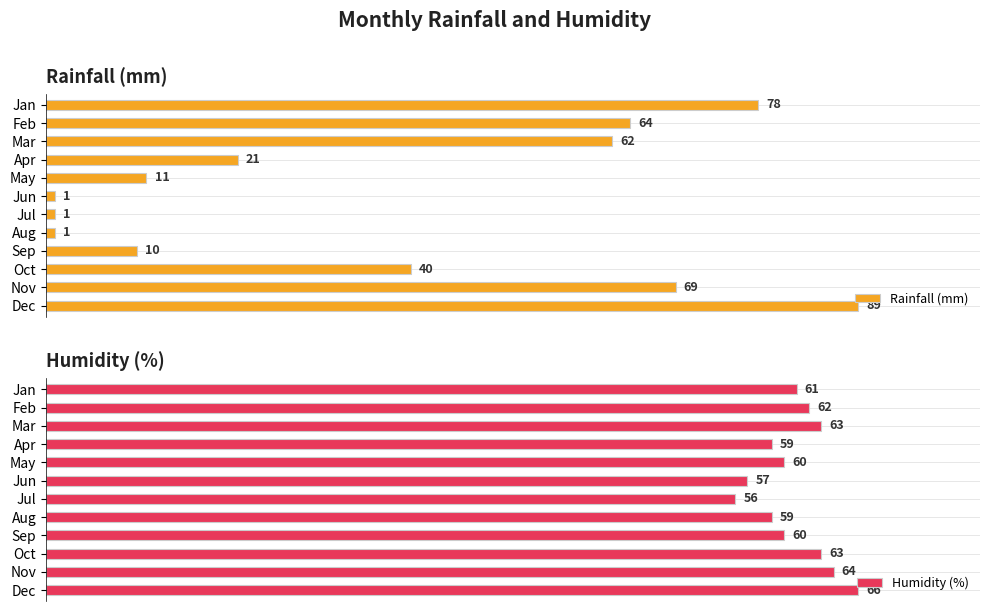

Reading left to right, list all the values displayed in this chart.

Rainfall (mm): 78	64	62	21	11	1	1	1	10	40	69	89
Humidity (%): 61	62	63	59	60	57	56	59	60	63	64	66